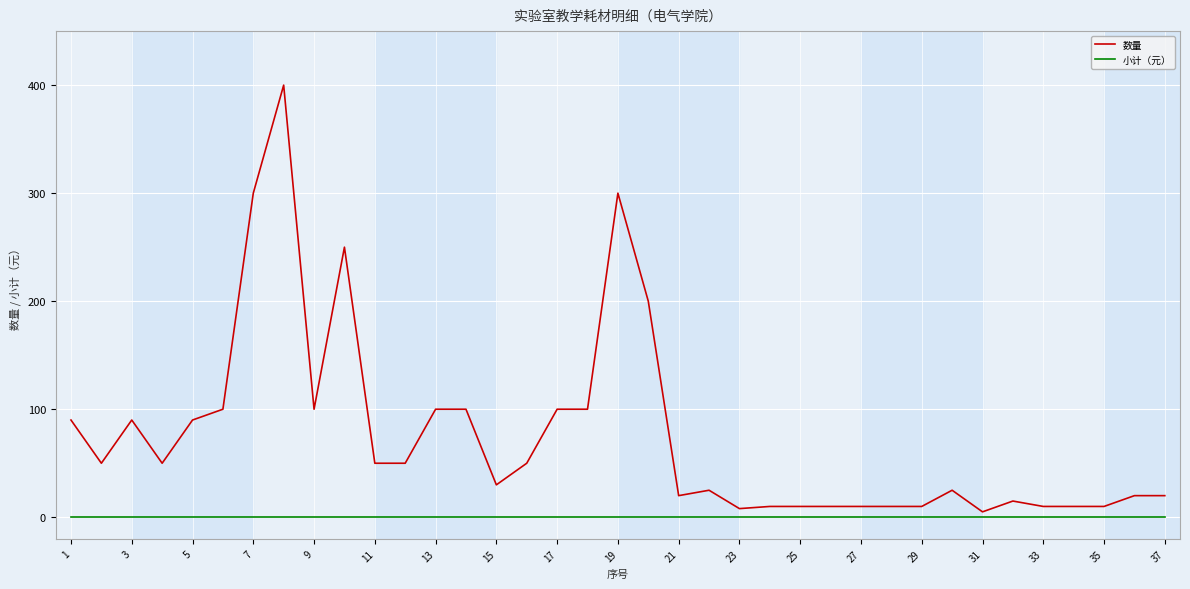

Which series has the largest total across all categories?

数量